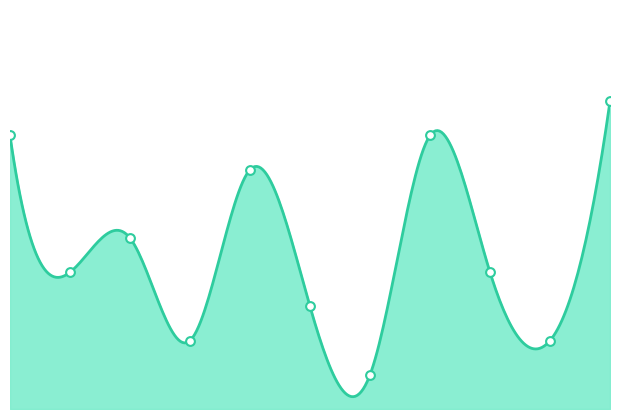

What is the ratio of the value at 8 to the value at 6?

0.3